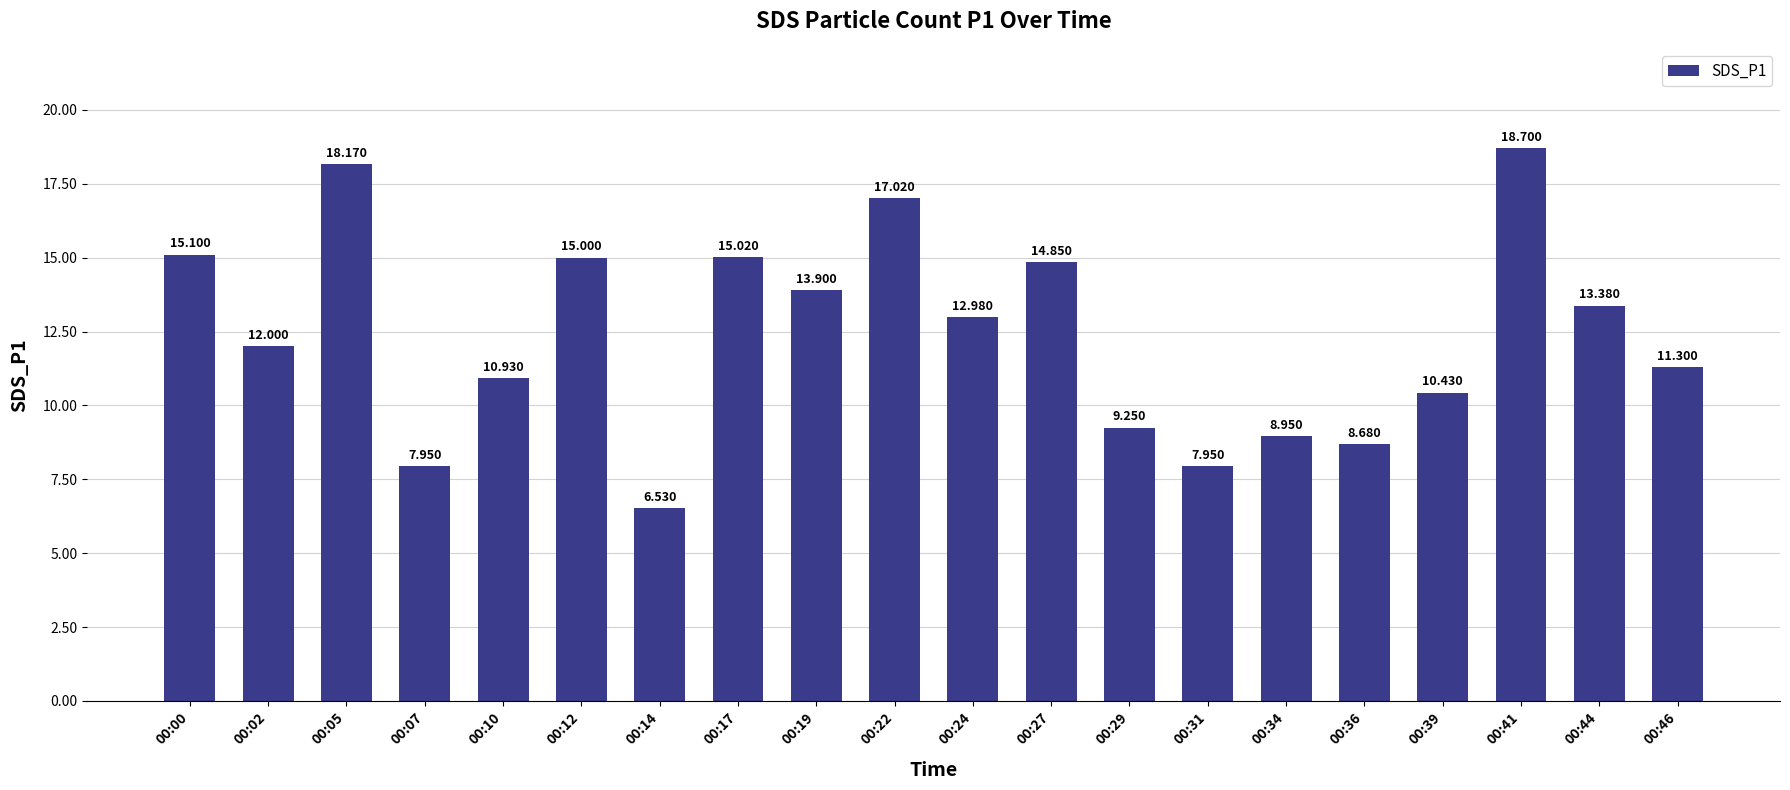

The value at 00:14 is 6.5. True or false?

True